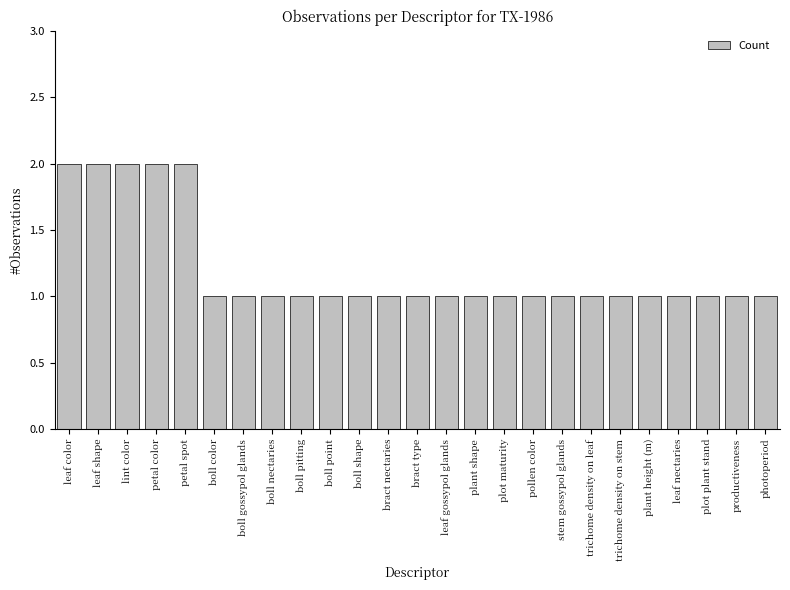

Between bract type and petal spot, which is larger?

petal spot